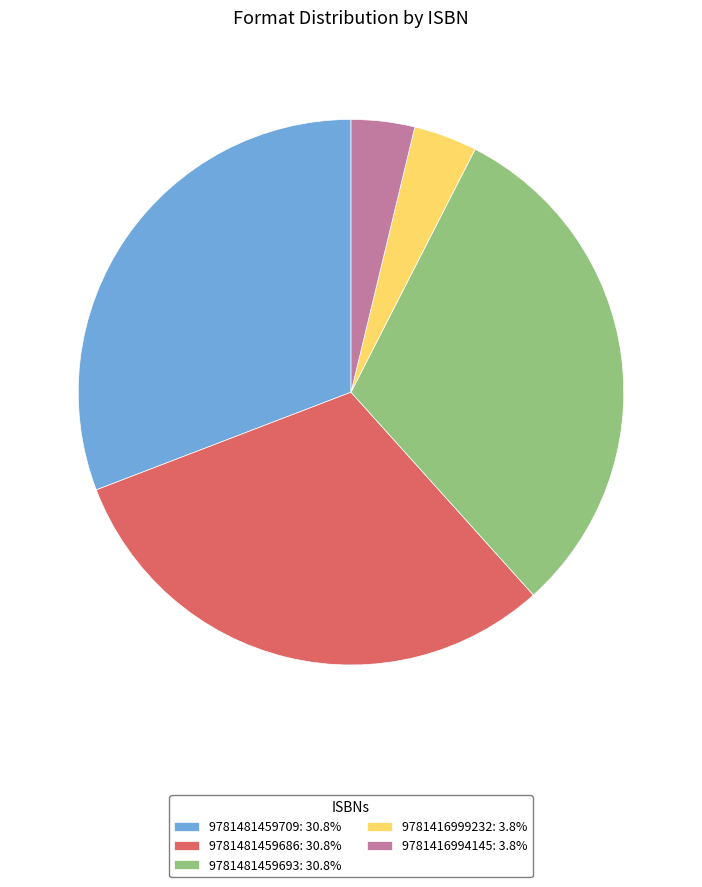

Is there a majority slice in this chart?

No